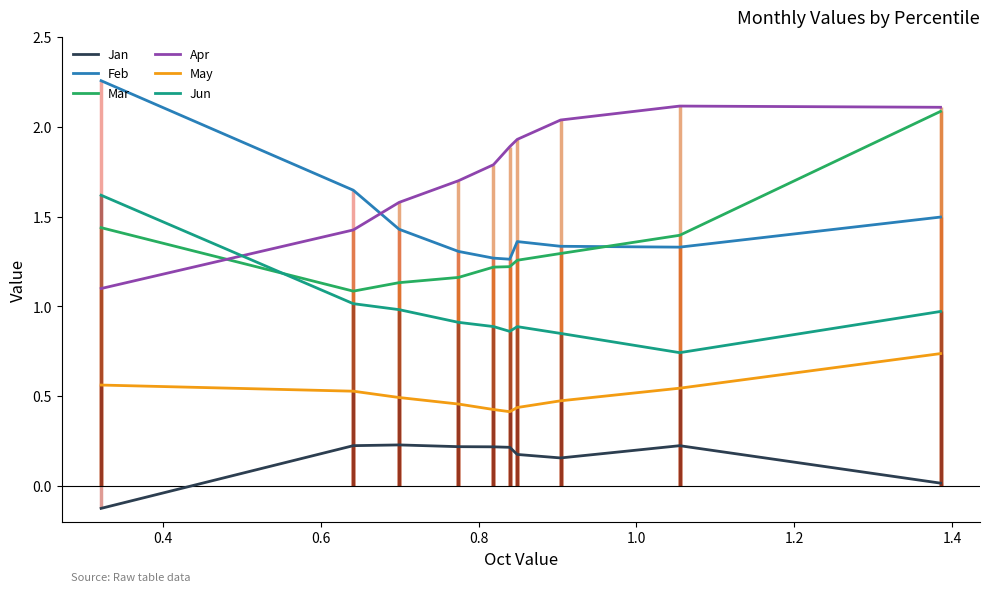

Reading left to right, extract all data points from this chart.

Jan: -0.1	0.2	0.2	0.2	0.2	0.2	0.2	0.2	0.2	0.0
Feb: 2.3	1.6	1.4	1.3	1.3	1.3	1.4	1.3	1.3	1.5
Mar: 1.4	1.1	1.1	1.2	1.2	1.2	1.3	1.3	1.4	2.1
Apr: 1.1	1.4	1.6	1.7	1.8	1.9	1.9	2.0	2.1	2.1
May: 0.6	0.5	0.5	0.5	0.4	0.4	0.4	0.5	0.5	0.7
Jun: 1.6	1.0	1.0	0.9	0.9	0.9	0.9	0.8	0.7	1.0